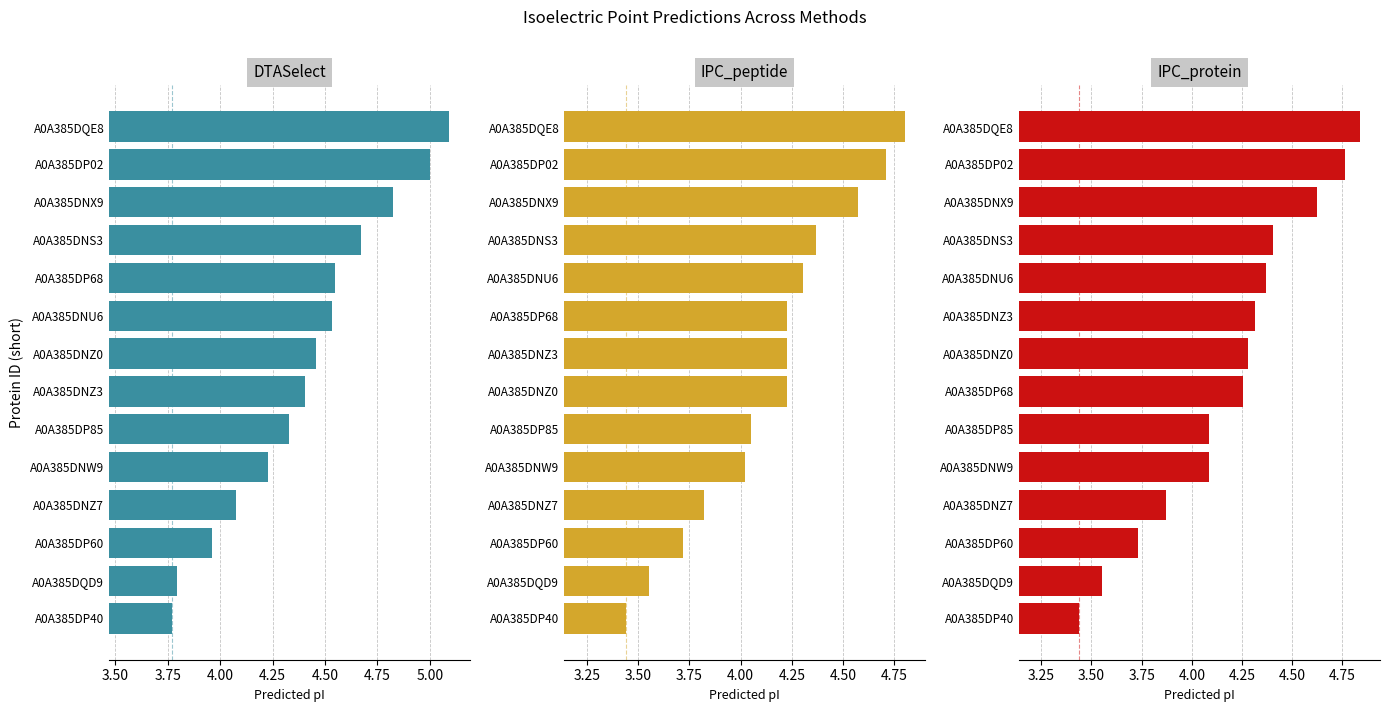

What is the difference between the maximum and second lowest values in the IPC_protein series?

1.3